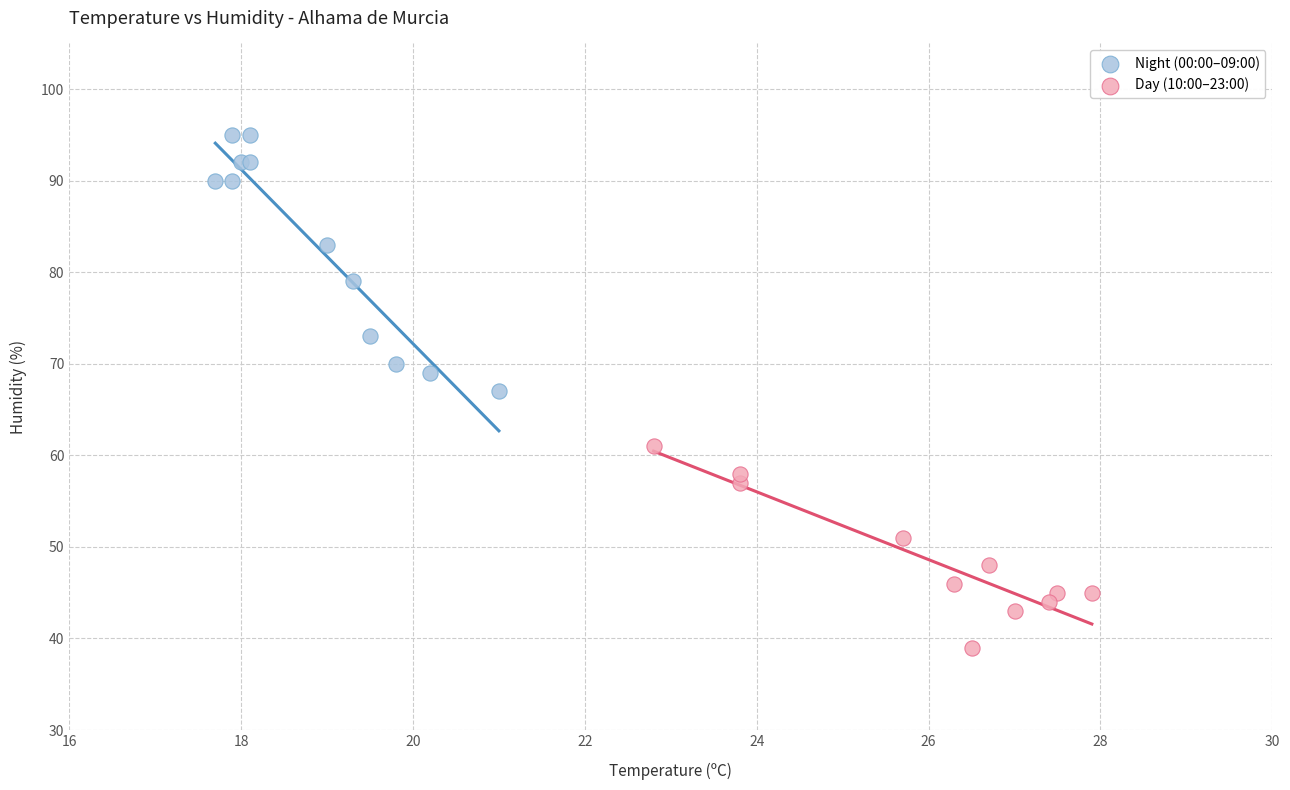

Which series has the largest Y range (max minus min)?

Night (00:00–09:00)